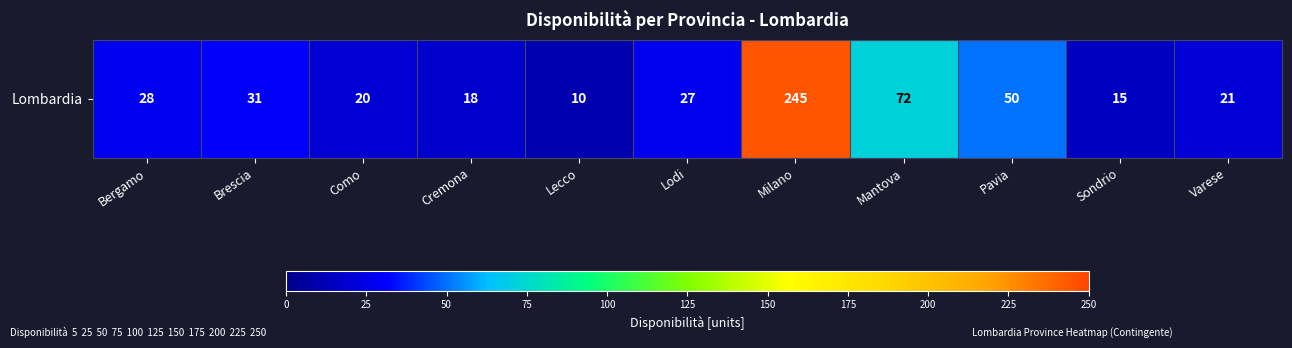

Approximately how many times larger is the value at Bergamo compared to Como?

1.4